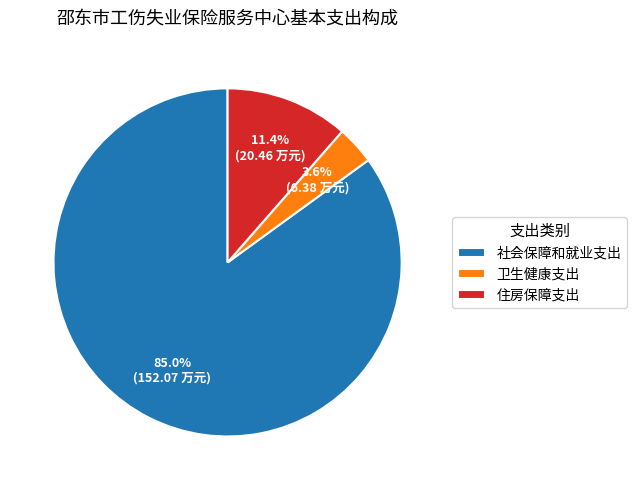

Count the number of slices in the pie.

3